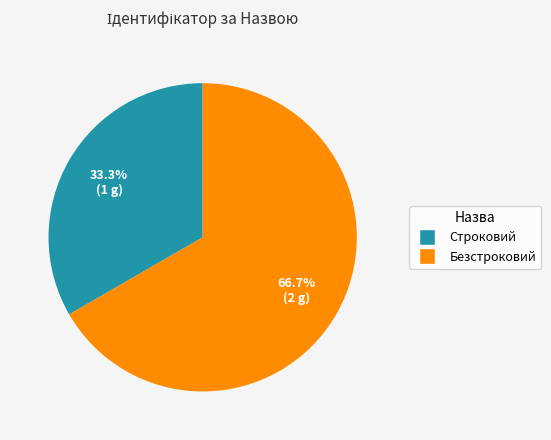

What percentage is the Безстроковий slice, to the nearest percent?

67%